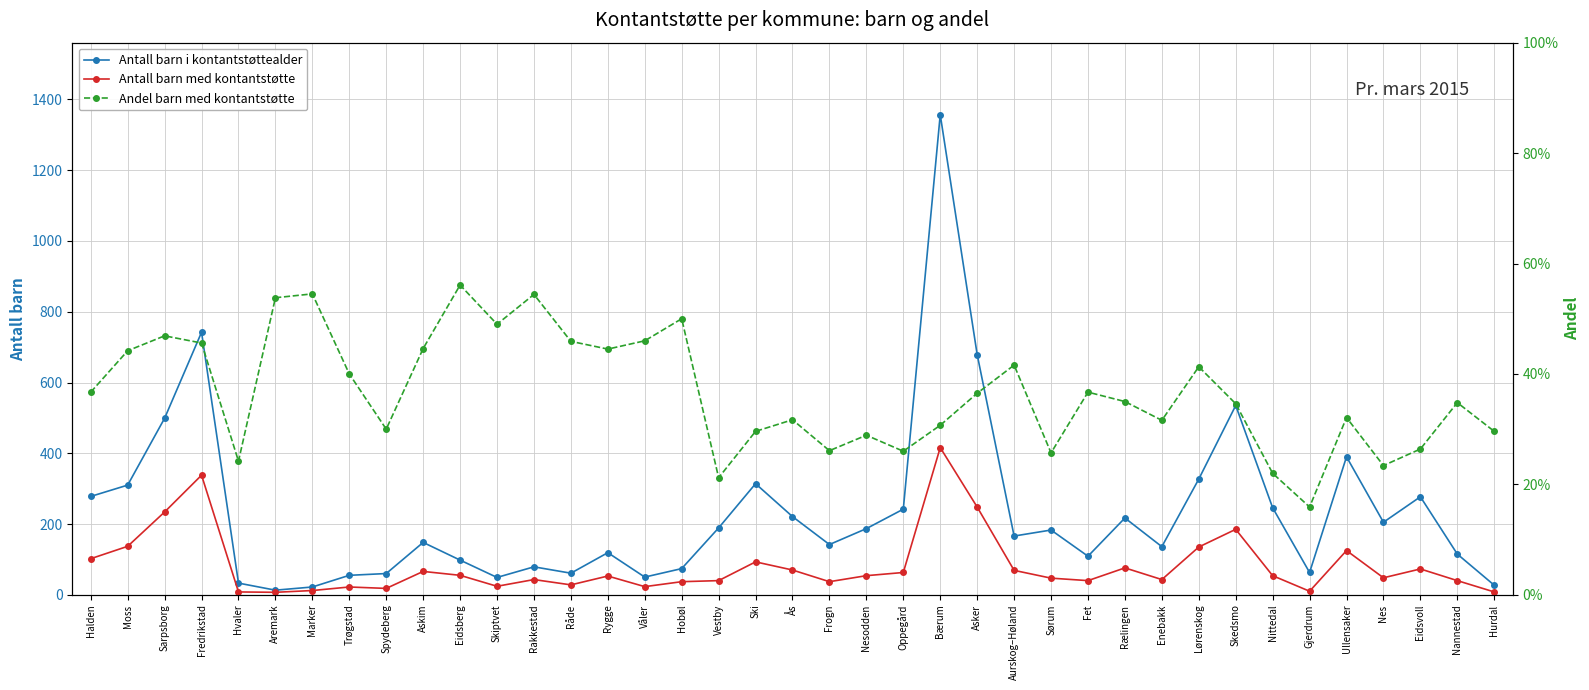

What is the label of the 19th point from the right?

Frogn